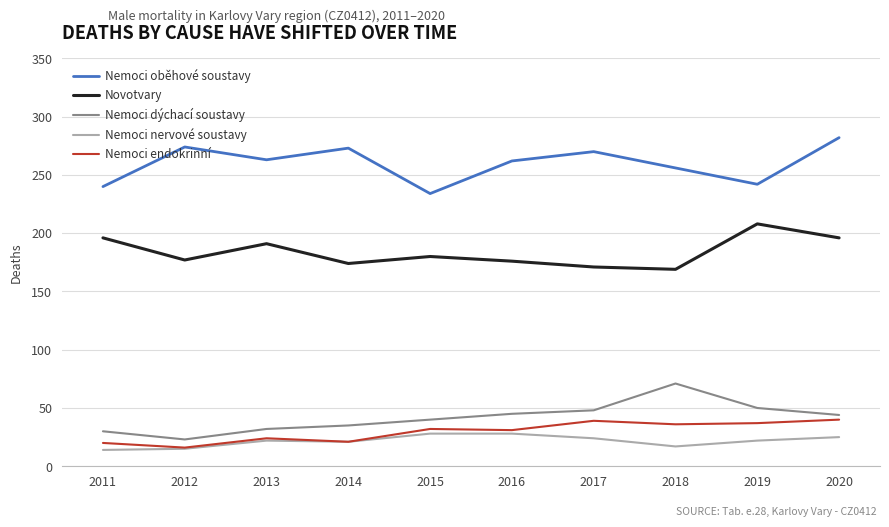

What is the greatest value displayed?

282